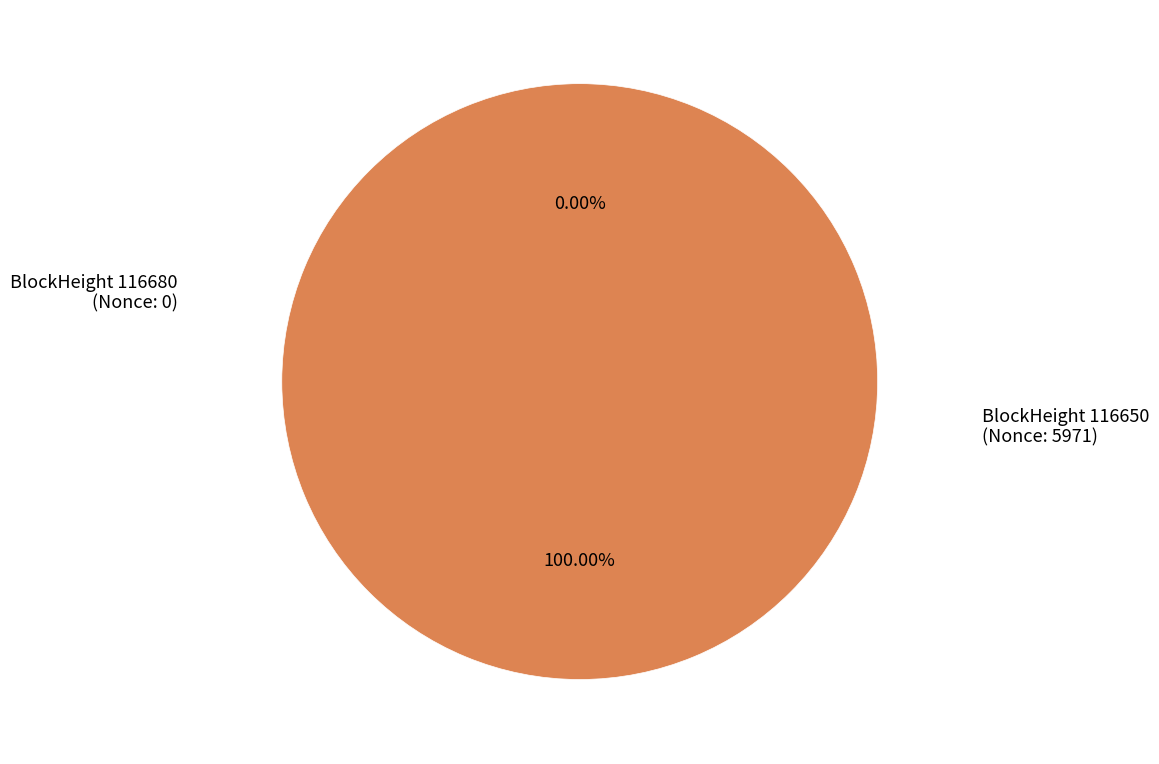

To the nearest percent, what portion does 116650 represent?

100%